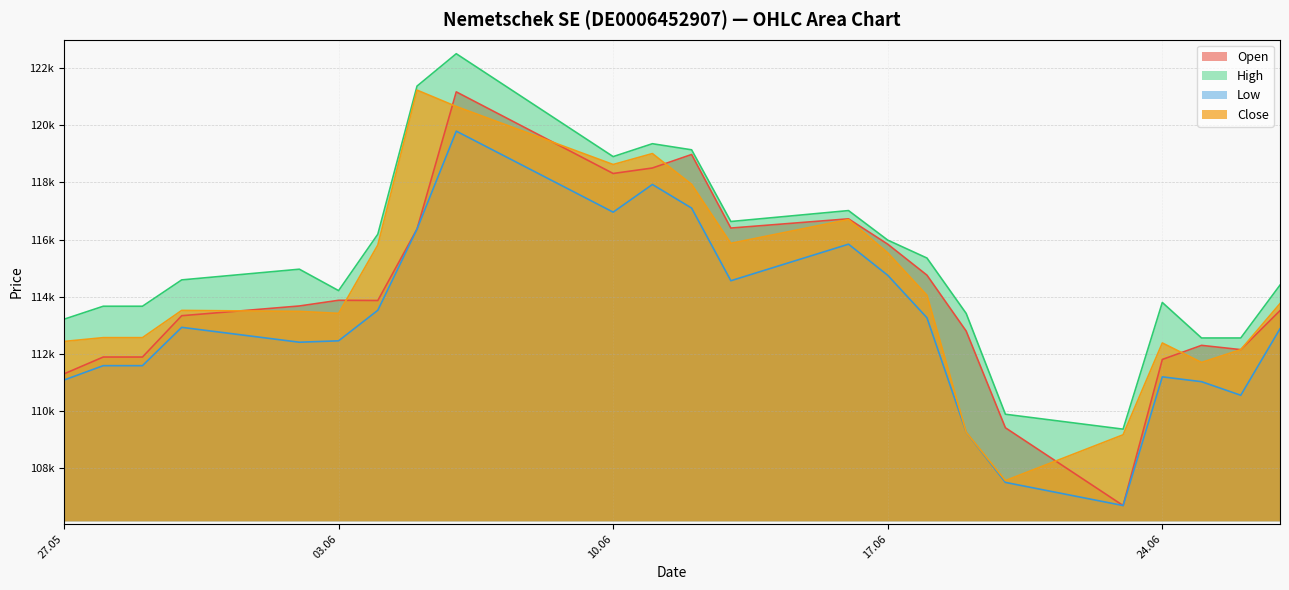

Where is the first local maximum for Open?

03.06